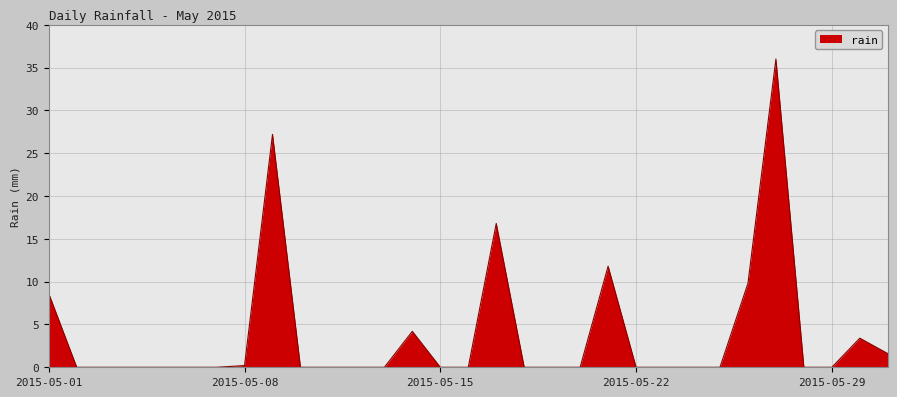

Reading left to right, list all the values displayed in this chart.

8.6	0.0	0.0	0.0	0.0	0.0	0.0	0.2	27.2	0.0	0.0	0.0	0.0	4.2	0.0	0.0	16.8	0.0	0.0	0.0	11.8	0.0	0.0	0.0	0.0	9.8	36.0	0.0	0.0	3.4	1.6